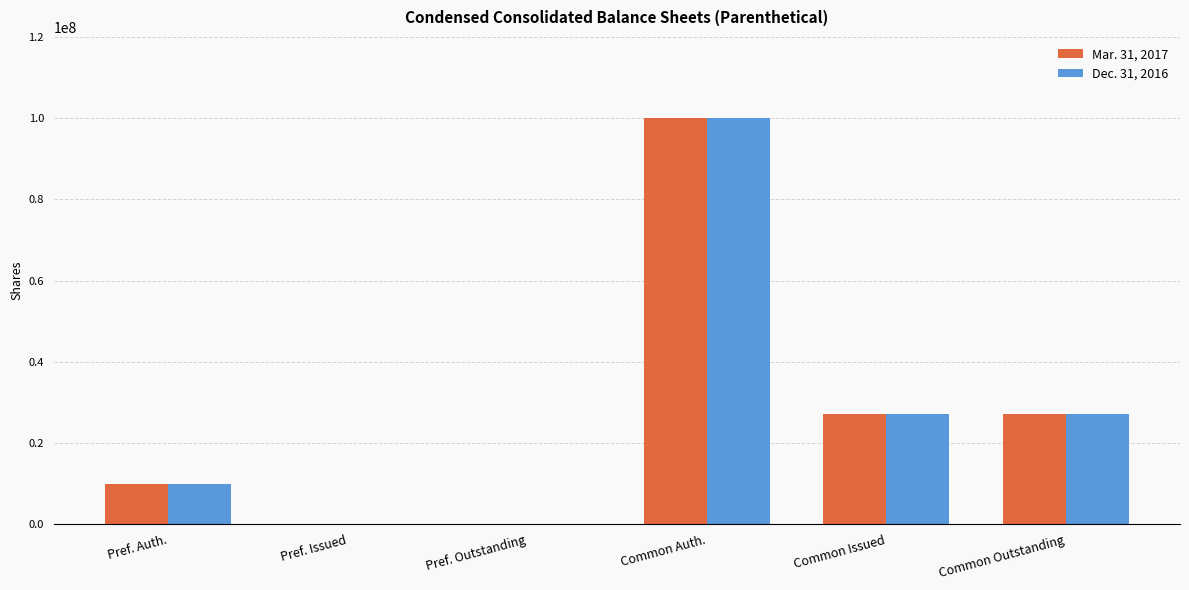

At which category is the sum across all series the highest?

Common Auth.